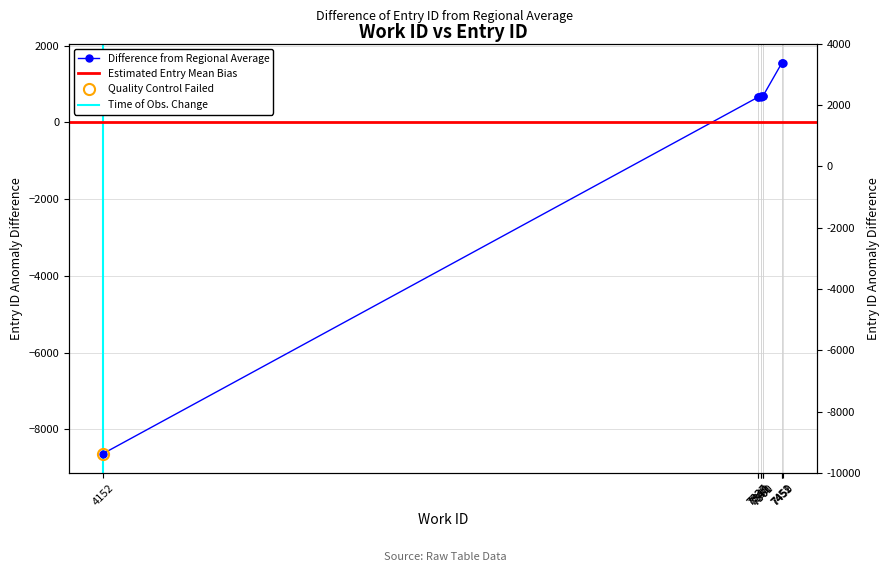

What is the minimum value shown in the chart?

-8635.2